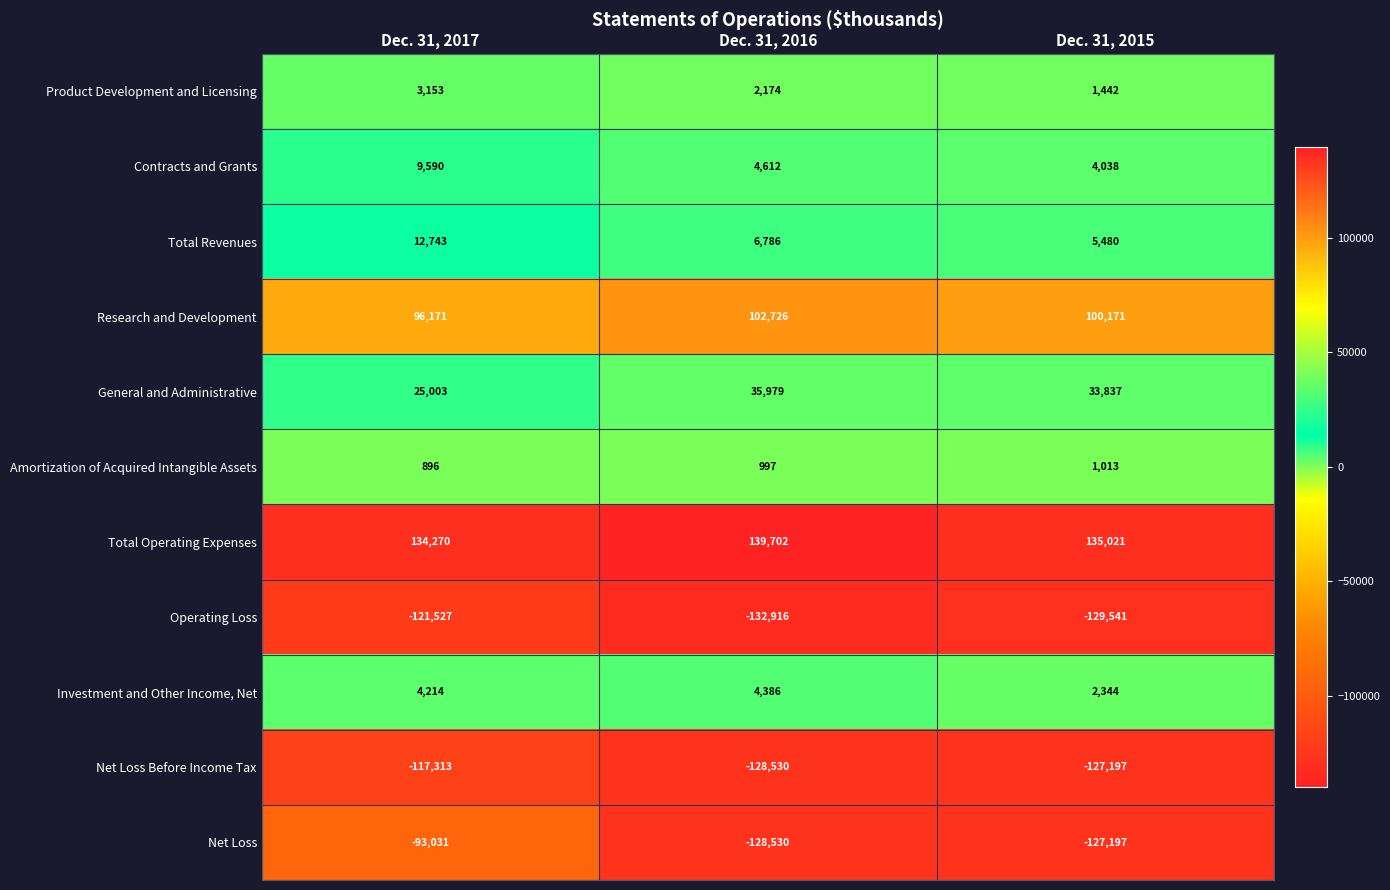

Which series has the largest total across all categories?

Total Operating Expenses